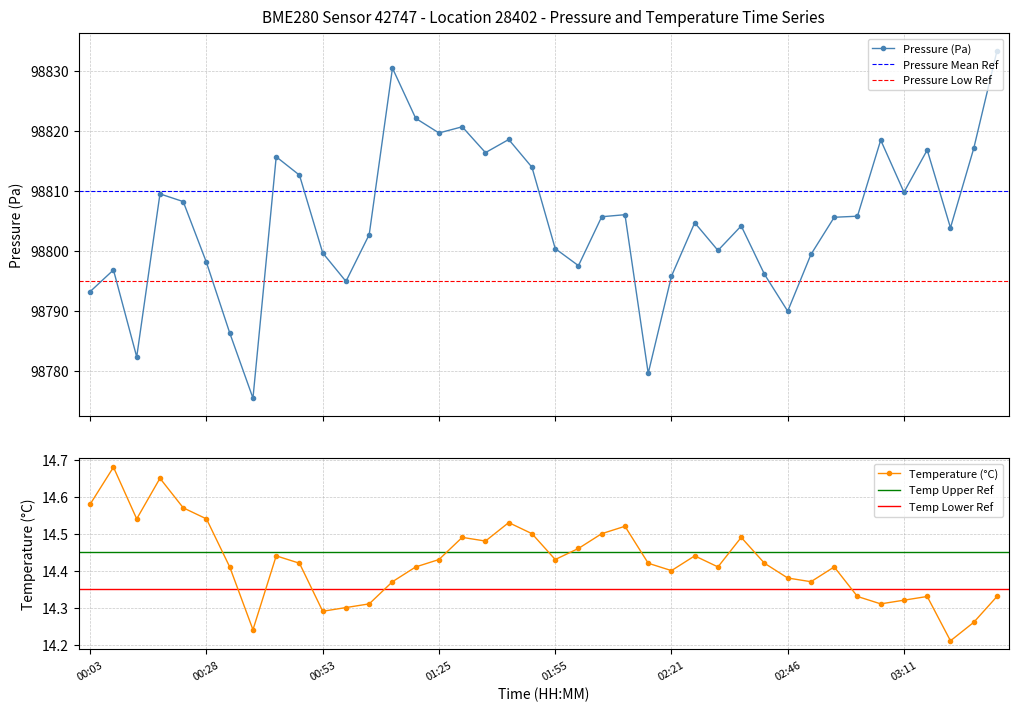

How many interior local peaks does the temperature series have?

10